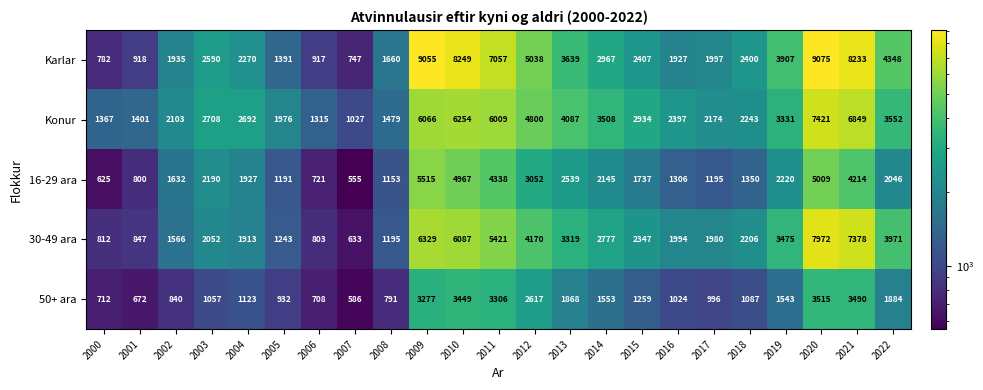

Is it true that 16-29 ara equals 5009 at 2020?

True